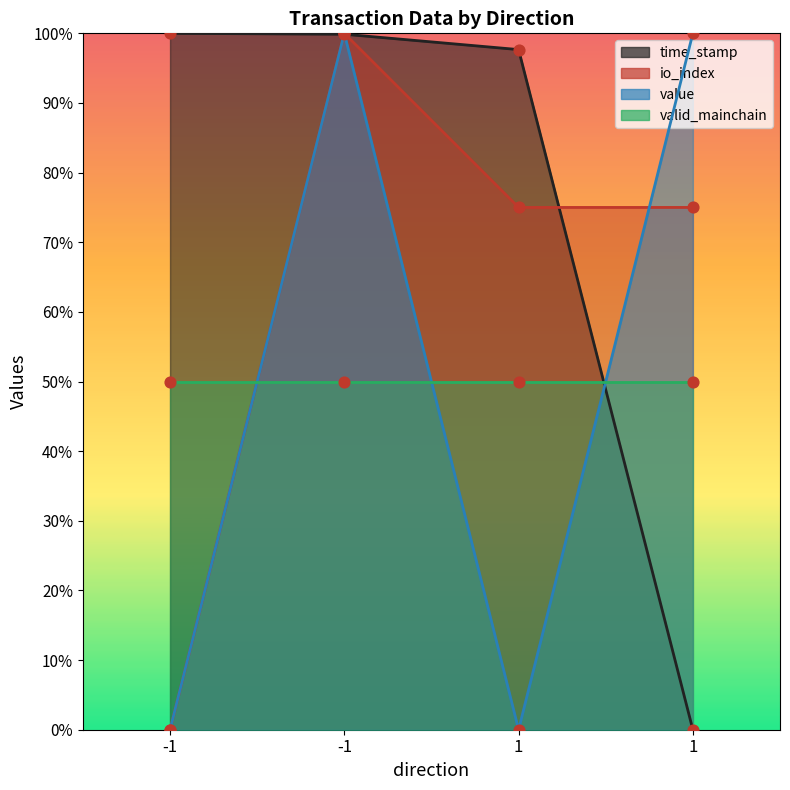

Which series contains the lowest Y value?

time_stamp